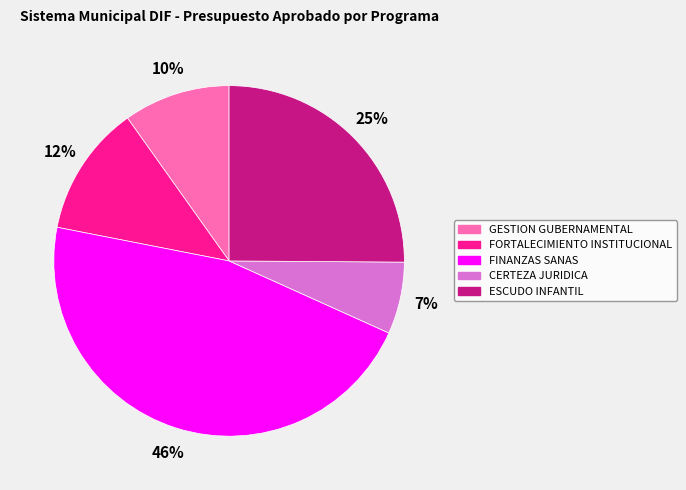

Which category has the biggest portion of the pie?

FINANZAS SANAS